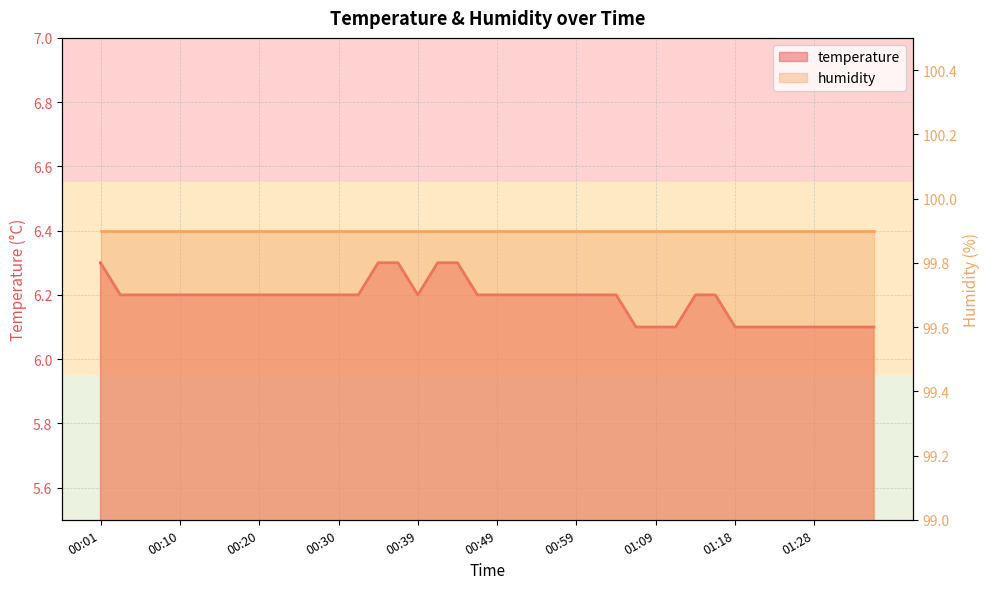

At which category does the chart reach its minimum across all series?

01:06